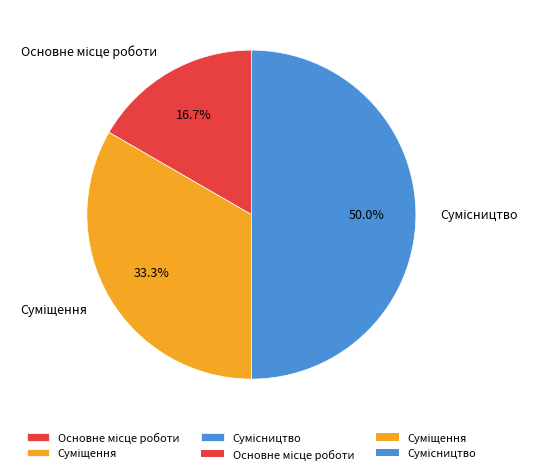

Count the number of slices in the pie.

3